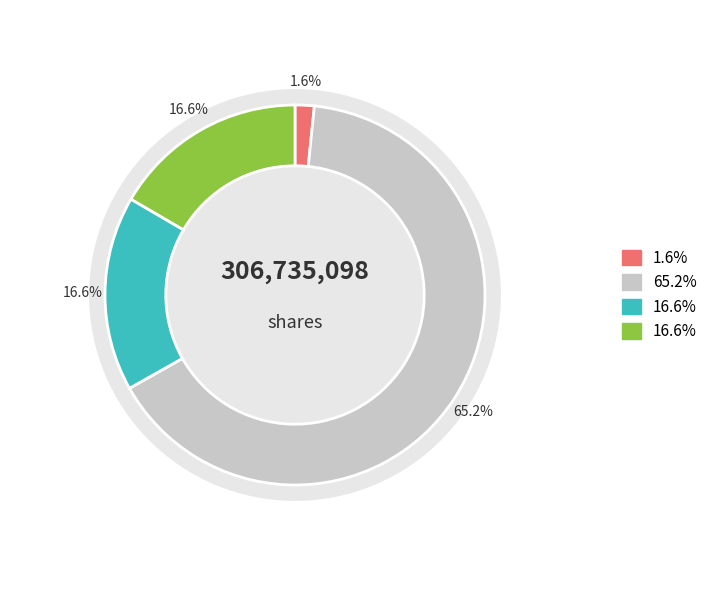

The Preferred Stock, Shares Authorized slice represents 2% of the pie. True or false?

True